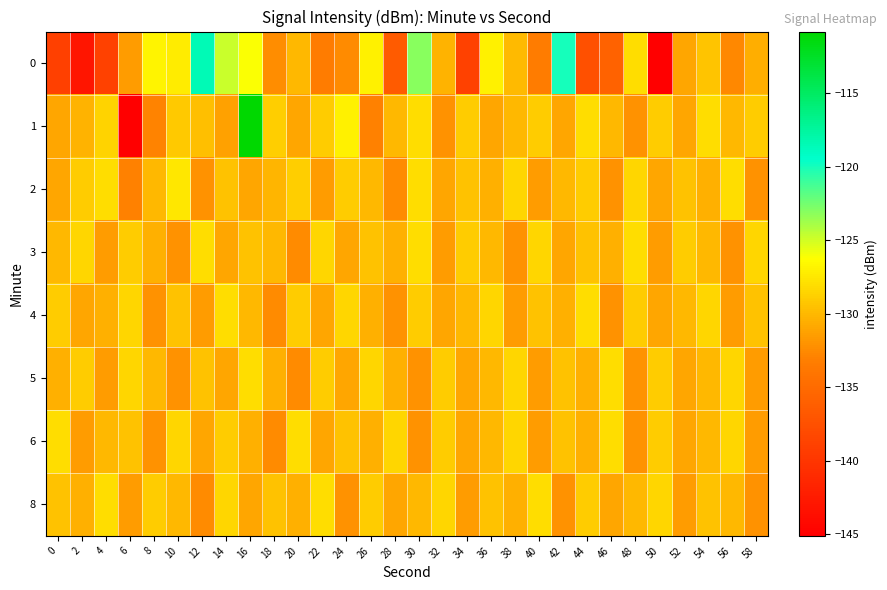

Reading left to right, transcribe all the data shown in this chart.

0: 0=-139.0	2=-143.0	4=-138.9	6=-131.5	8=-126.8	10=-127.2	12=-118.5	14=-124.8	16=-126.2	18=-132.3	20=-130.0	22=-133.5	24=-132.5	26=-127.0	28=-136.4	30=-123.1	32=-130.3	34=-138.9	36=-127.0	38=-129.9	40=-133.5	42=-120.0	44=-137.6	46=-135.8	48=-128.1	50=-145.1	52=-131.0	54=-129.4	56=-132.6	58=-130.6
1: 0=-130.9	2=-130.3	4=-128.6	6=-145.1	8=-132.9	10=-129.1	12=-129.6	14=-131.2	16=-110.8	18=-128.9	20=-131.0	22=-129.0	24=-127.0	26=-133.0	28=-130.0	30=-128.0	32=-132.0	34=-129.0	36=-131.0	38=-130.0	40=-129.0	42=-131.0	44=-128.0	46=-130.0	48=-132.0	50=-129.0	52=-131.0	54=-128.0	56=-130.0	58=-129.0
2: 0=-131.0	2=-129.0	4=-128.0	6=-133.0	8=-130.0	10=-127.5	12=-132.0	14=-129.5	16=-131.0	18=-130.2	20=-128.8	22=-131.5	24=-129.0	26=-130.0	28=-132.5	30=-128.0	32=-131.0	34=-129.5	36=-130.5	38=-128.5	40=-131.5	42=-130.0	44=-129.0	46=-132.0	48=-128.5	50=-131.0	52=-129.5	54=-130.5	56=-128.0	58=-132.0
3: 0=-130.0	2=-128.5	4=-131.5	6=-129.0	8=-130.5	10=-132.0	12=-128.0	14=-131.0	16=-129.5	18=-130.0	20=-132.5	22=-128.5	24=-131.0	26=-129.5	28=-130.5	30=-128.0	32=-131.5	34=-129.0	36=-130.0	38=-132.0	40=-128.5	42=-131.0	44=-129.5	46=-130.5	48=-128.0	50=-131.5	52=-129.0	54=-130.0	56=-132.0	58=-128.5
4: 0=-129.0	2=-131.0	4=-130.5	6=-128.5	8=-132.0	10=-129.5	12=-131.5	14=-128.0	16=-130.0	18=-132.5	20=-129.0	22=-131.0	24=-128.5	26=-130.5	28=-132.0	30=-129.0	32=-131.0	34=-130.0	36=-128.5	38=-131.5	40=-129.5	42=-130.5	44=-128.0	46=-132.0	48=-129.0	50=-131.0	52=-130.0	54=-128.5	56=-131.5	58=-129.5
5: 0=-130.5	2=-129.0	4=-131.5	6=-128.5	8=-130.0	10=-132.0	12=-129.5	14=-131.0	16=-128.0	18=-130.5	20=-132.5	22=-129.0	24=-131.0	26=-128.5	28=-130.5	30=-132.0	32=-129.0	34=-131.0	36=-130.0	38=-128.5	40=-131.5	42=-129.5	44=-130.5	46=-128.0	48=-132.0	50=-129.0	52=-131.0	54=-130.0	56=-128.5	58=-131.5
6: 0=-128.0	2=-131.5	4=-130.0	6=-129.5	8=-132.0	10=-128.5	12=-131.0	14=-129.0	16=-130.5	18=-132.5	20=-128.0	22=-131.0	24=-129.5	26=-130.5	28=-128.5	30=-132.0	32=-129.0	34=-131.0	36=-130.0	38=-128.5	40=-131.5	42=-129.5	44=-130.5	46=-128.0	48=-132.0	50=-129.0	52=-131.0	54=-130.0	56=-128.5	58=-131.5
8: 0=-129.5	2=-130.5	4=-128.0	6=-131.5	8=-129.0	10=-130.0	12=-132.5	14=-128.5	16=-131.0	18=-129.5	20=-130.5	22=-128.0	24=-132.0	26=-129.0	28=-131.0	30=-130.0	32=-128.5	34=-131.5	36=-129.5	38=-130.5	40=-128.0	42=-132.0	44=-129.0	46=-131.0	48=-130.0	50=-128.5	52=-131.5	54=-129.5	56=-130.0	58=-132.0